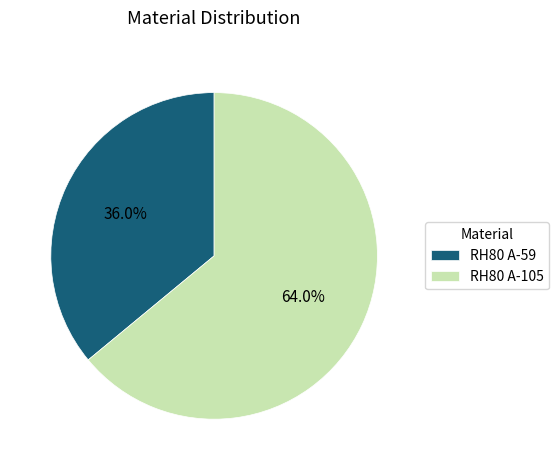

Rank the categories by value from highest to lowest.

RH80 A-105, RH80 A-59